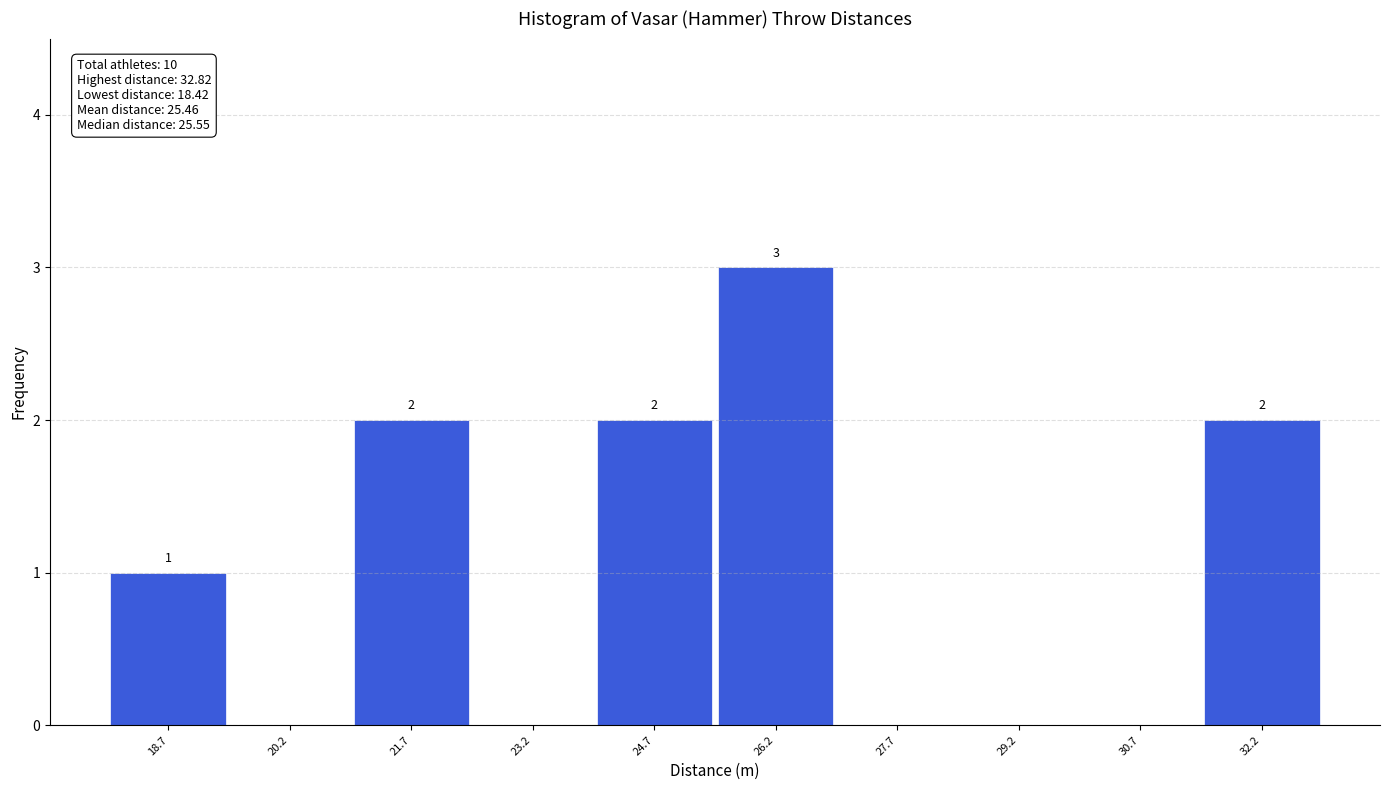

Which range on the x-axis has the tallest bar?

25.42 to 26.92